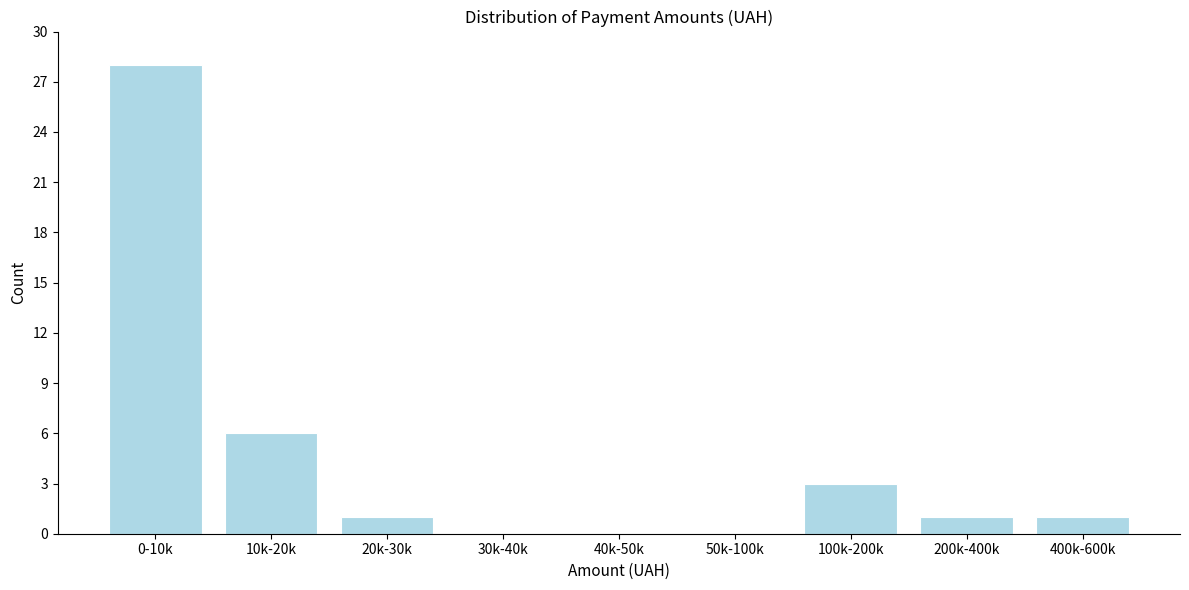

Reading left to right, extract all data points from this chart.

0-10k=28	10k-20k=6	20k-30k=1	30k-40k=0	40k-50k=0	50k-100k=0	100k-200k=3	200k-400k=1	400k-600k=1